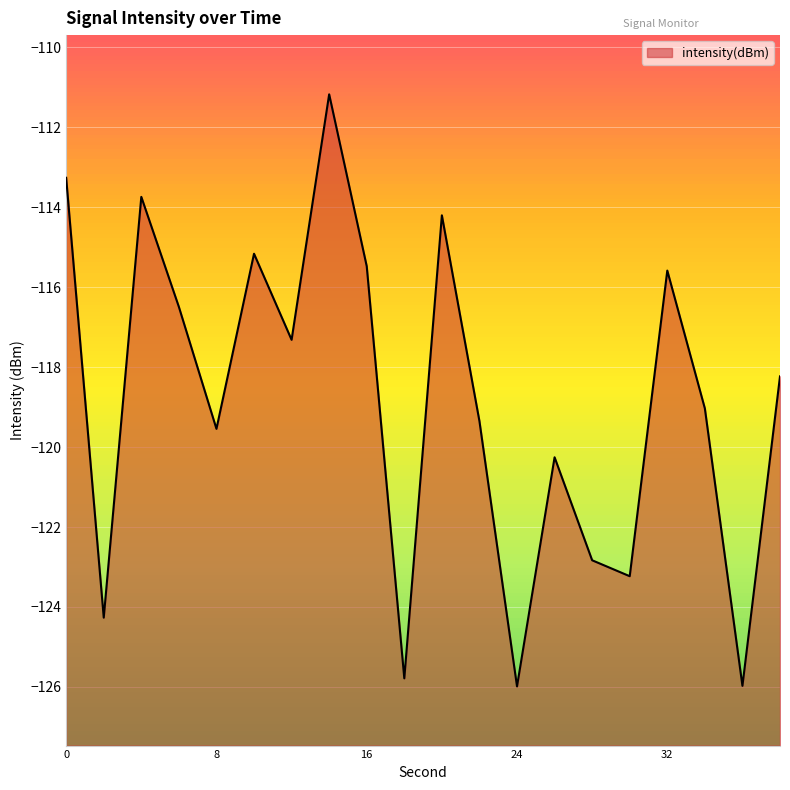

True or false: the data shows -115.5 at 16.

True